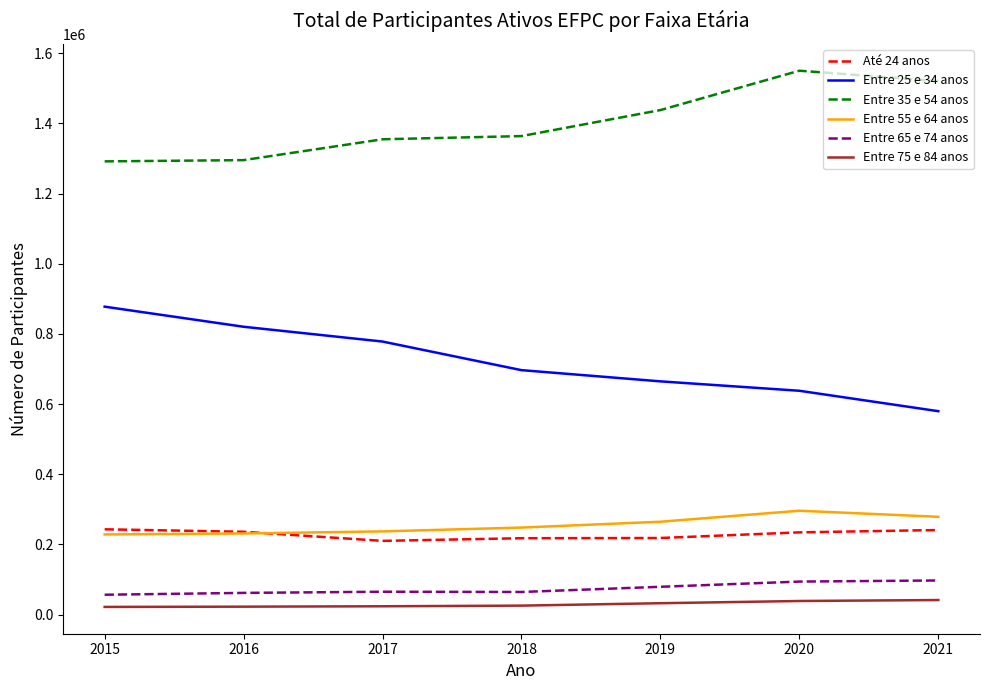

How many values in the Entre 25 e 34 anos series are below 696881?

3